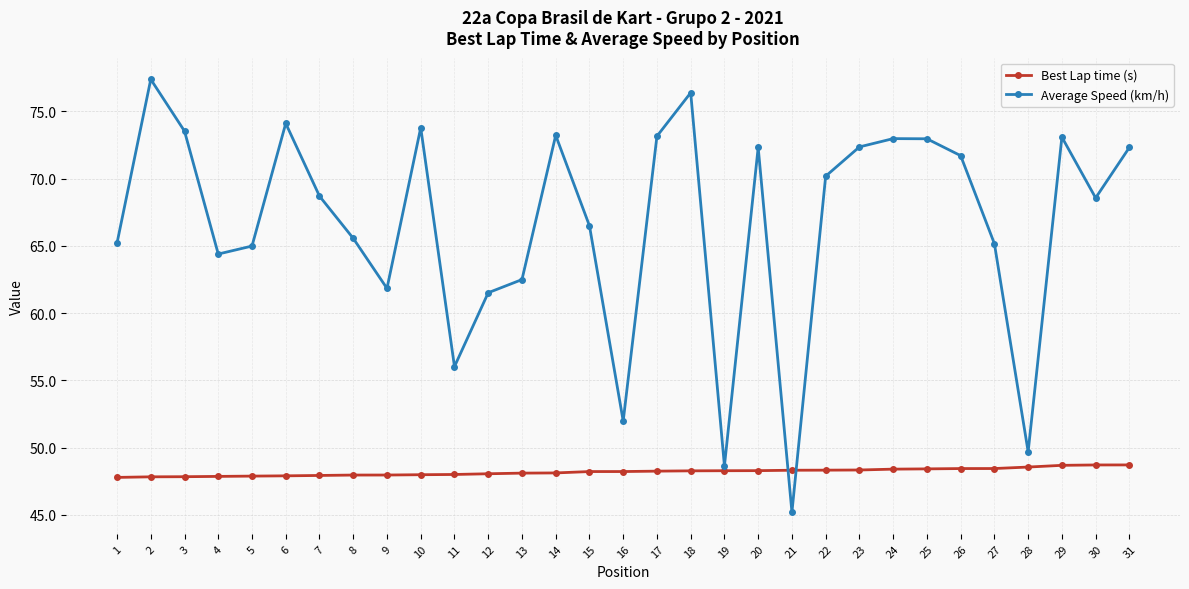

Is the value of Average Speed (km/h) at 31 greater than the value of Best Lap time (s) at 18?

Yes